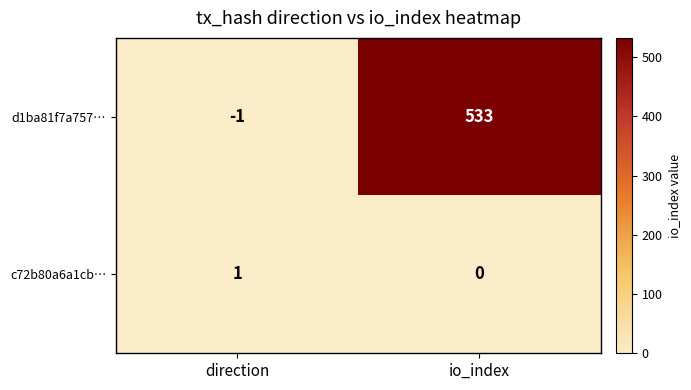

List the series in order of their overall mean, highest first.

d1ba81f7a757…, c72b80a6a1cb…